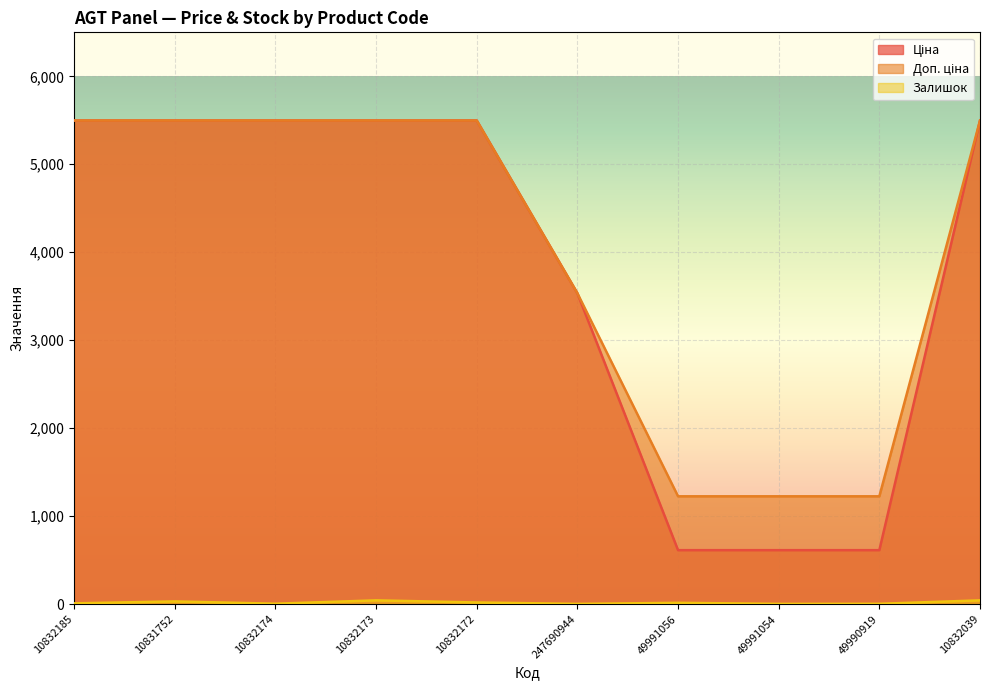

List the labels in order of Ціна value, smallest first.

49991056, 49991054, 49990919, 247690944, 10832185, 10831752, 10832174, 10832173, 10832172, 10832039